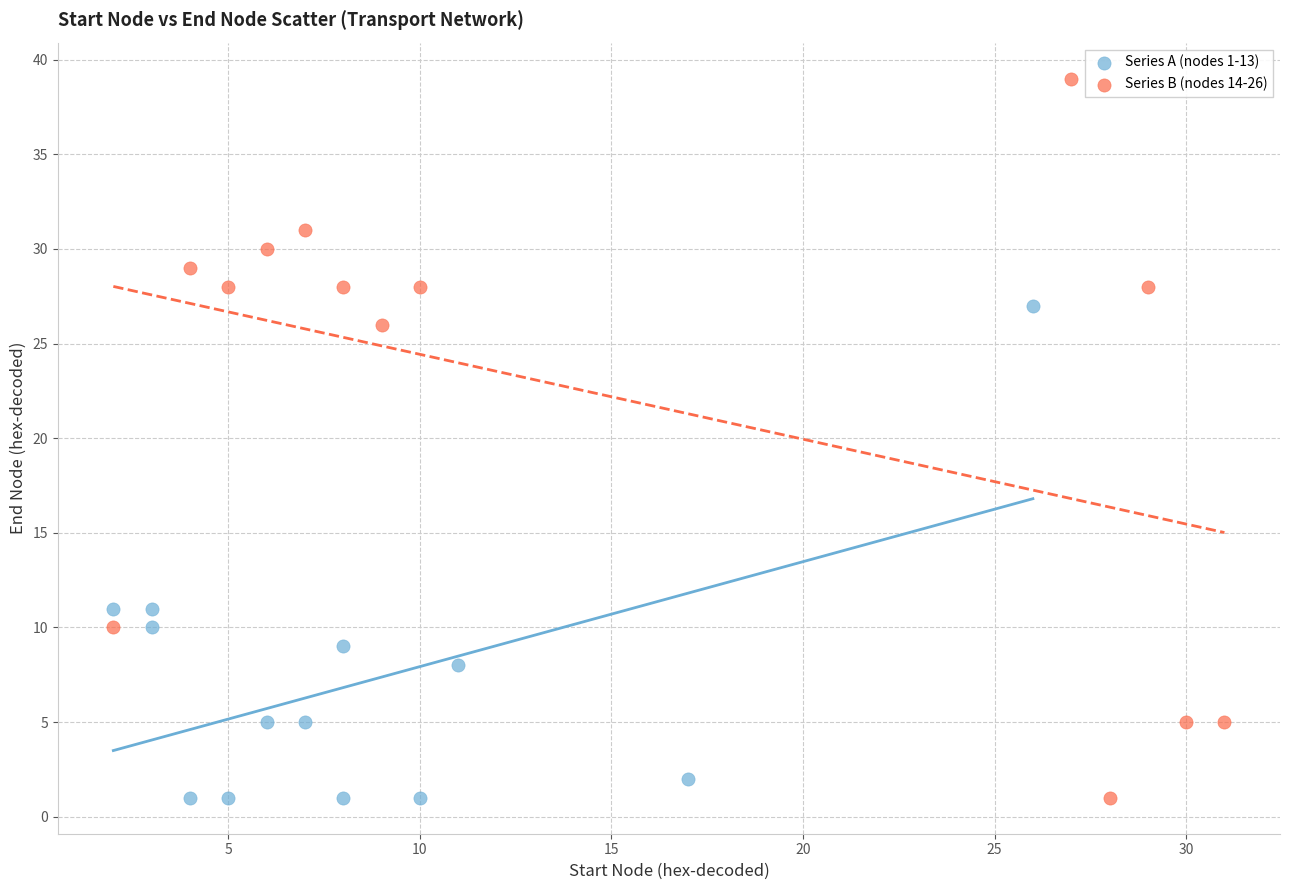

Which series reaches the maximum Y coordinate?

Series B (nodes 14-26)